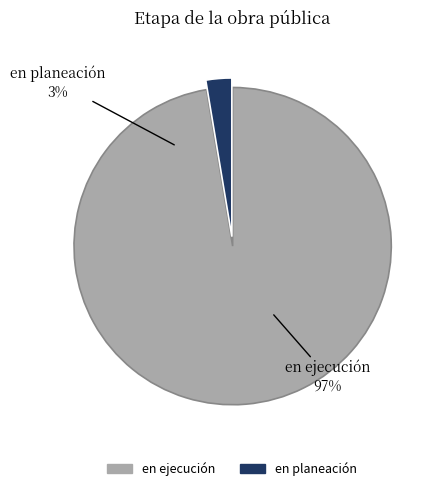

To the nearest percent, what portion does en planeación represent?

3%